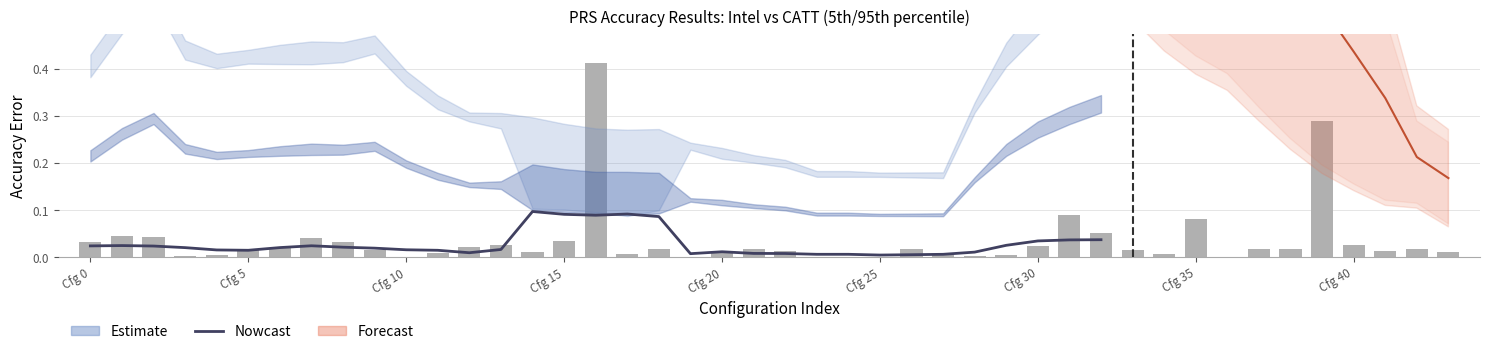

True or false: the data shows 0.0 at 22.

False